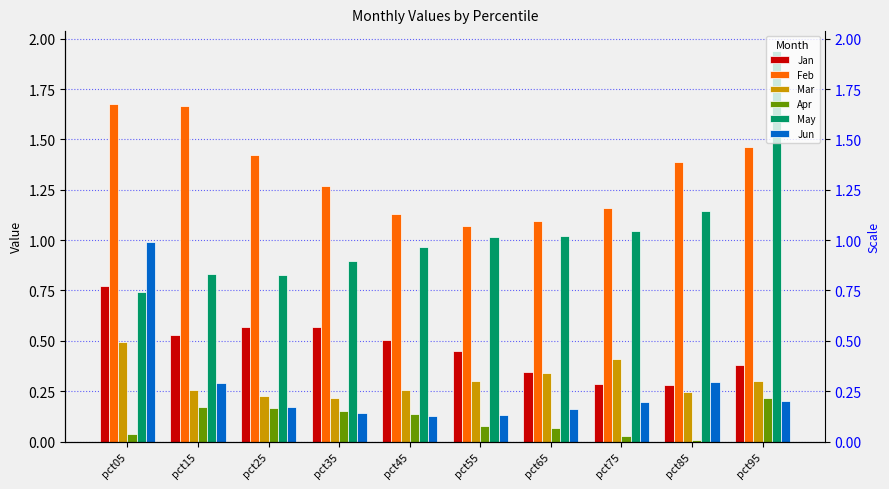

Reading right to left, what are all the values shown in this chart?

Jan: pct95=0.4	pct85=0.3	pct75=0.3	pct65=0.3	pct55=0.4	pct45=0.5	pct35=0.6	pct25=0.6	pct15=0.5	pct05=0.8
Feb: pct95=1.5	pct85=1.4	pct75=1.2	pct65=1.1	pct55=1.1	pct45=1.1	pct35=1.3	pct25=1.4	pct15=1.7	pct05=1.7
Mar: pct95=0.3	pct85=0.2	pct75=0.4	pct65=0.3	pct55=0.3	pct45=0.3	pct35=0.2	pct25=0.2	pct15=0.3	pct05=0.5
Apr: pct95=0.2	pct85=0.0	pct75=0.0	pct65=0.1	pct55=0.1	pct45=0.1	pct35=0.2	pct25=0.2	pct15=0.2	pct05=0.0
May: pct95=1.9	pct85=1.1	pct75=1.0	pct65=1.0	pct55=1.0	pct45=1.0	pct35=0.9	pct25=0.8	pct15=0.8	pct05=0.7
Jun: pct95=0.2	pct85=0.3	pct75=0.2	pct65=0.2	pct55=0.1	pct45=0.1	pct35=0.1	pct25=0.2	pct15=0.3	pct05=1.0